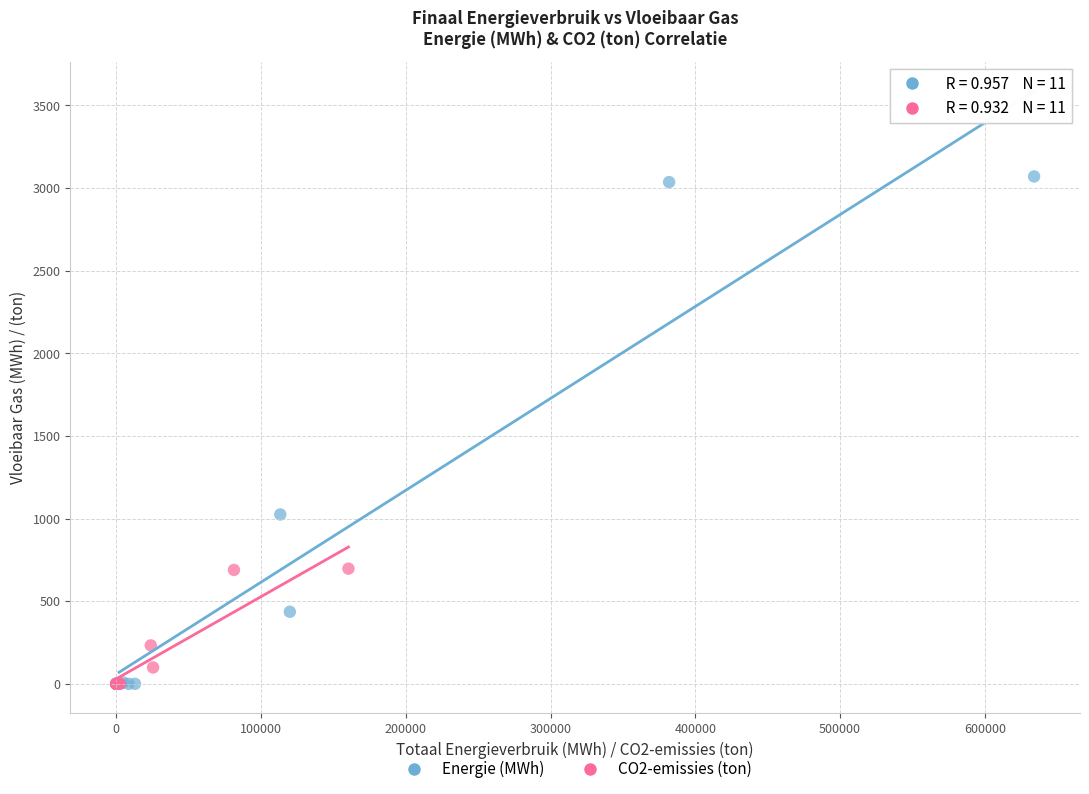

Which series has the largest Y range (max minus min)?

Energie (MWh)